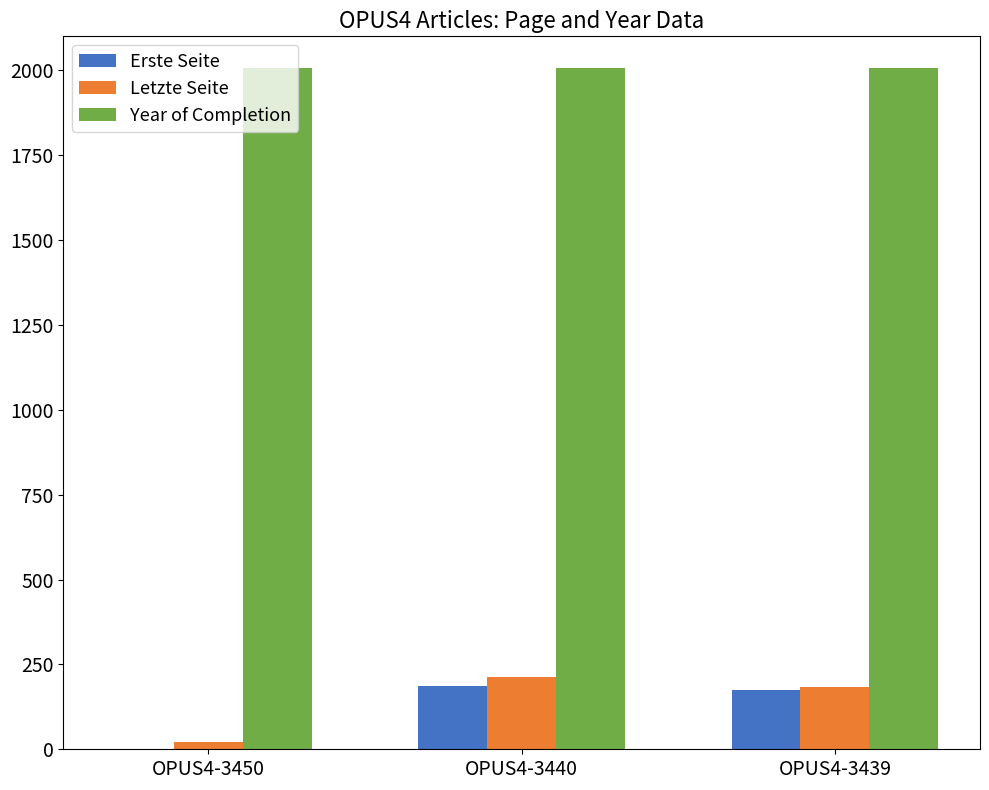

Which series has the largest total across all categories?

Year of Completion